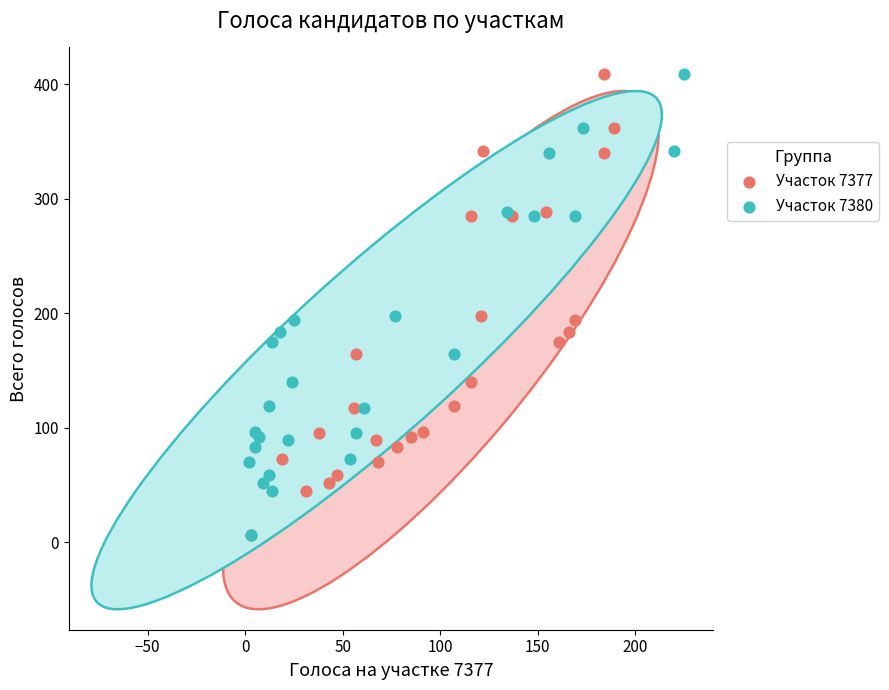

What are all the series names shown in the legend?

Участок 7377, Участок 7380